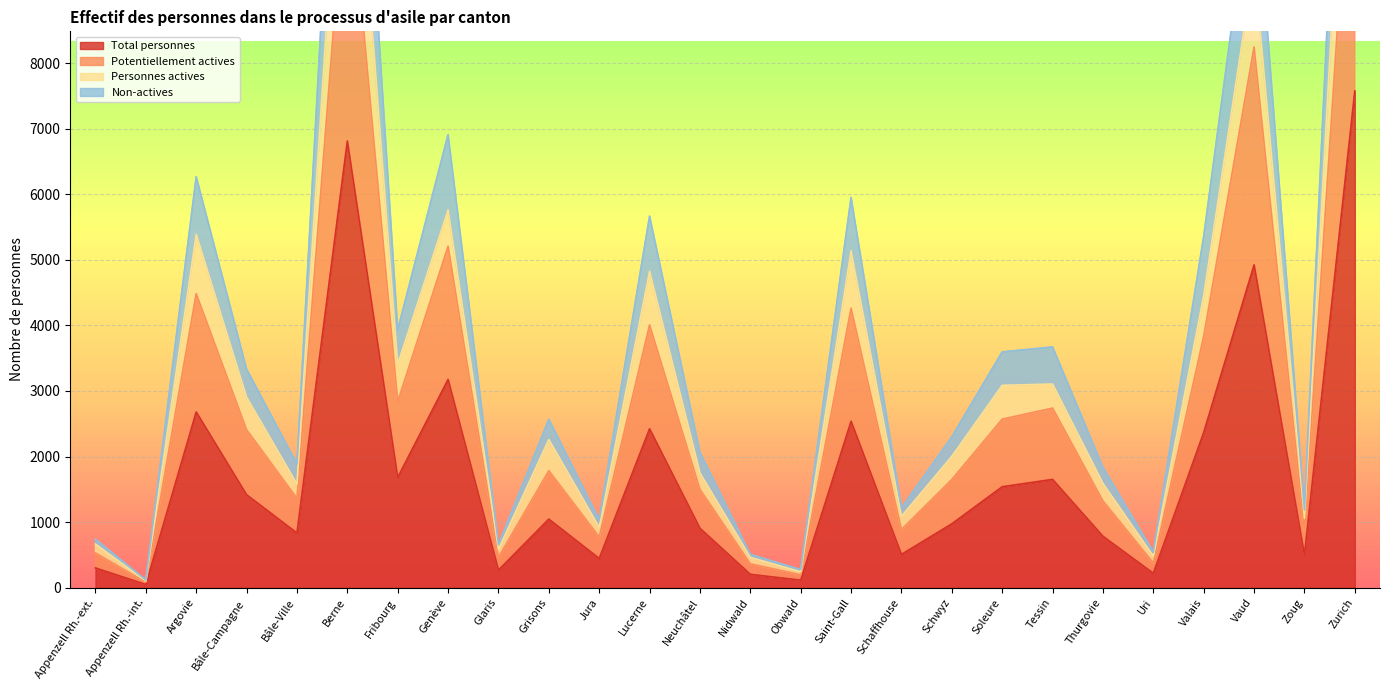

What is the label of the 24th point from the left?

Vaud